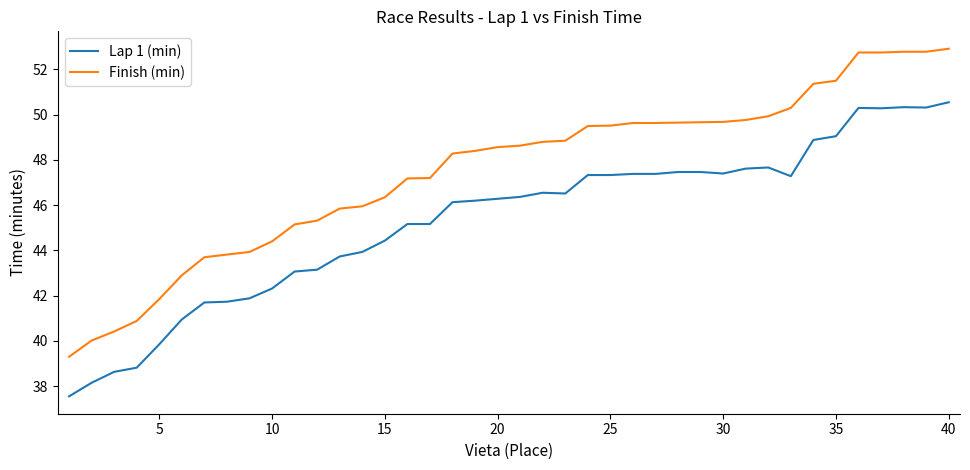

Which series has the widest spread of values?

Finish (min)